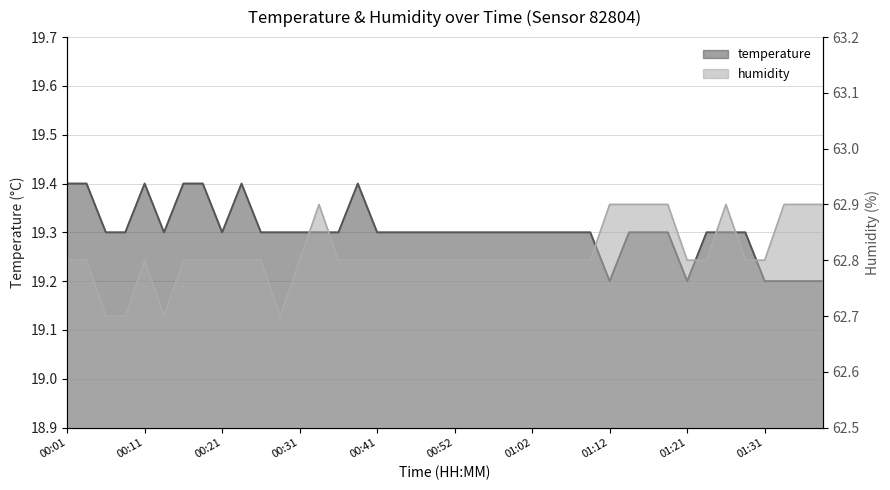

What is the lowest value of the humidity series?

62.7